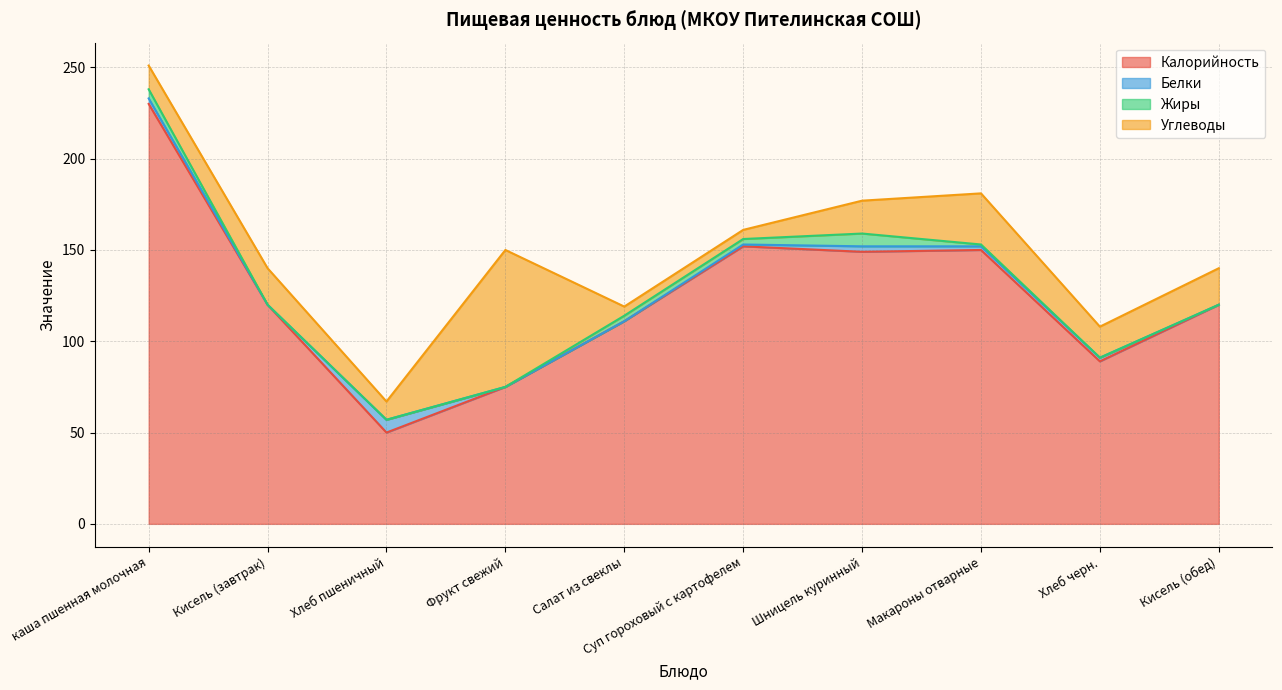

The Углеводы series shows 5 at Салат из свеклы. True or false?

True